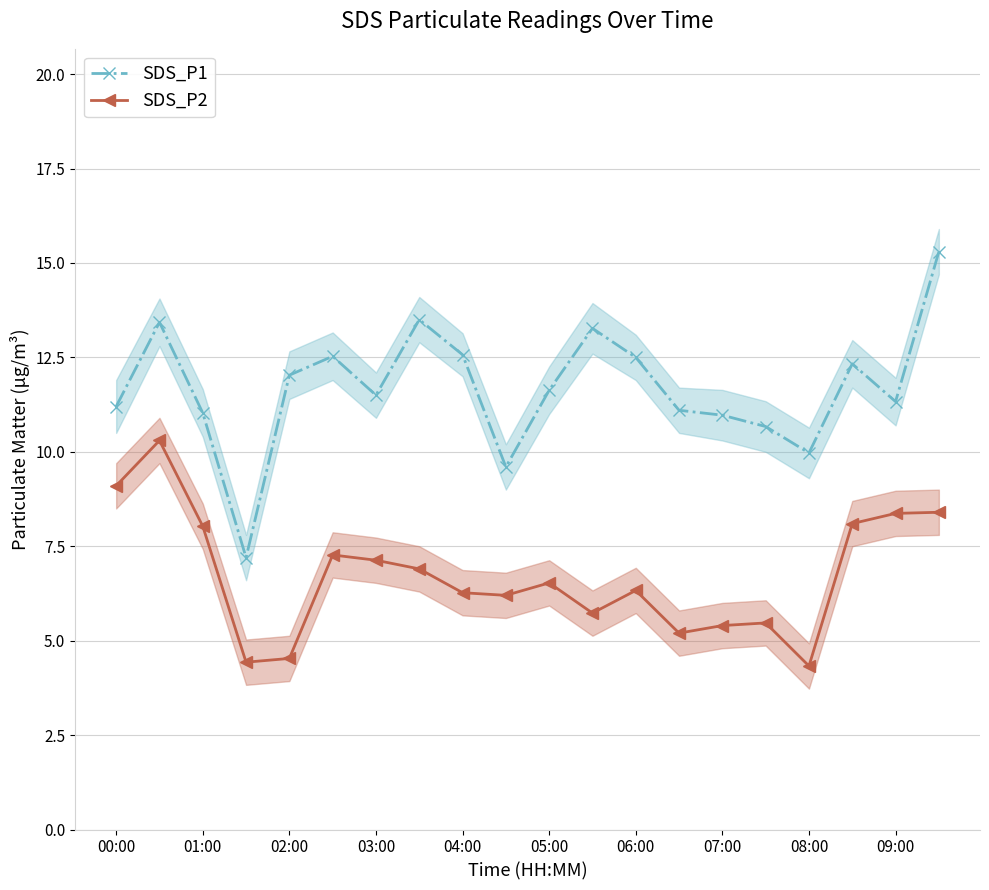

True or false: SDS_P2 has a value of 7.4 at 07:00.

False